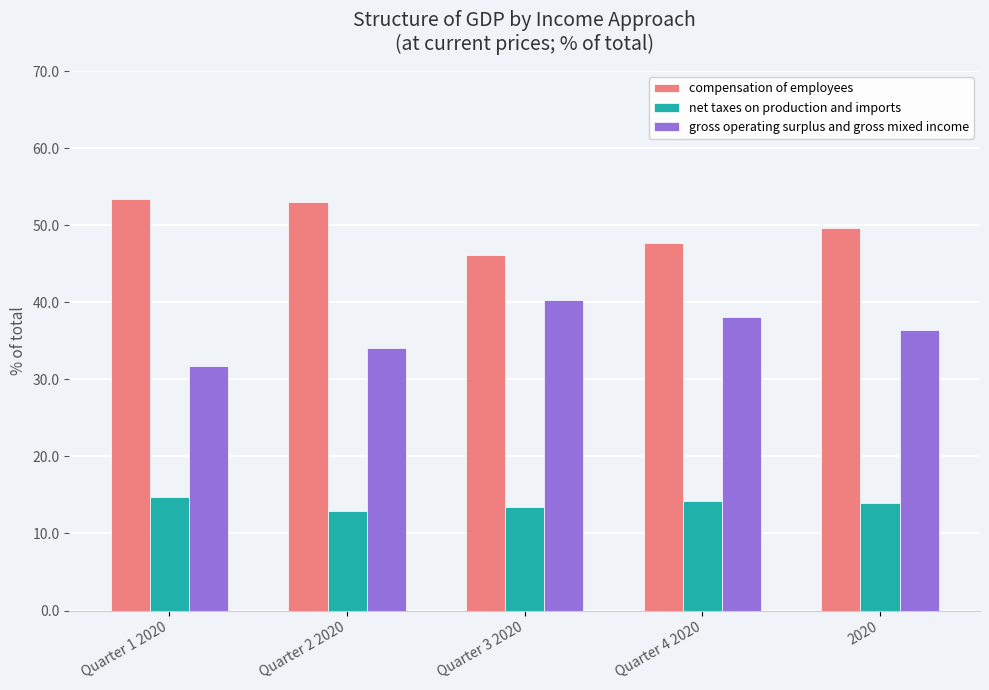

The net taxes on production and imports series shows 3.7 at Quarter 2 2020. True or false?

False